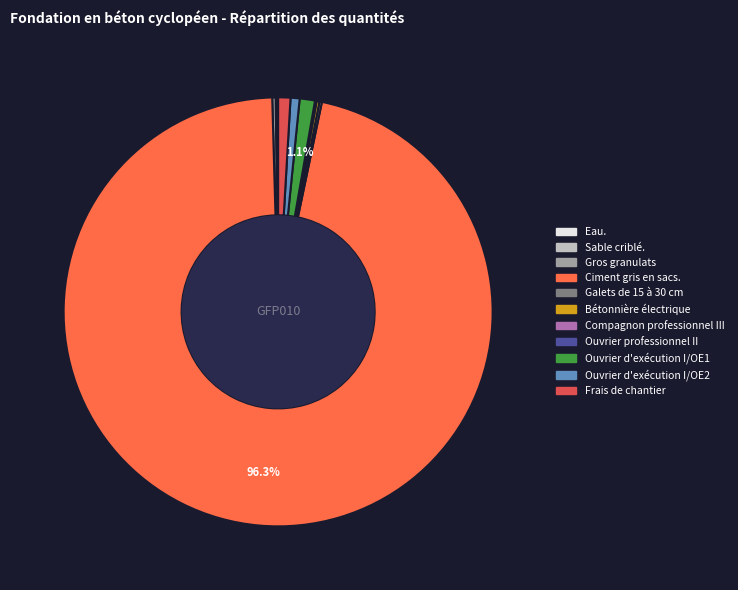

Does any single category account for the majority?

Yes